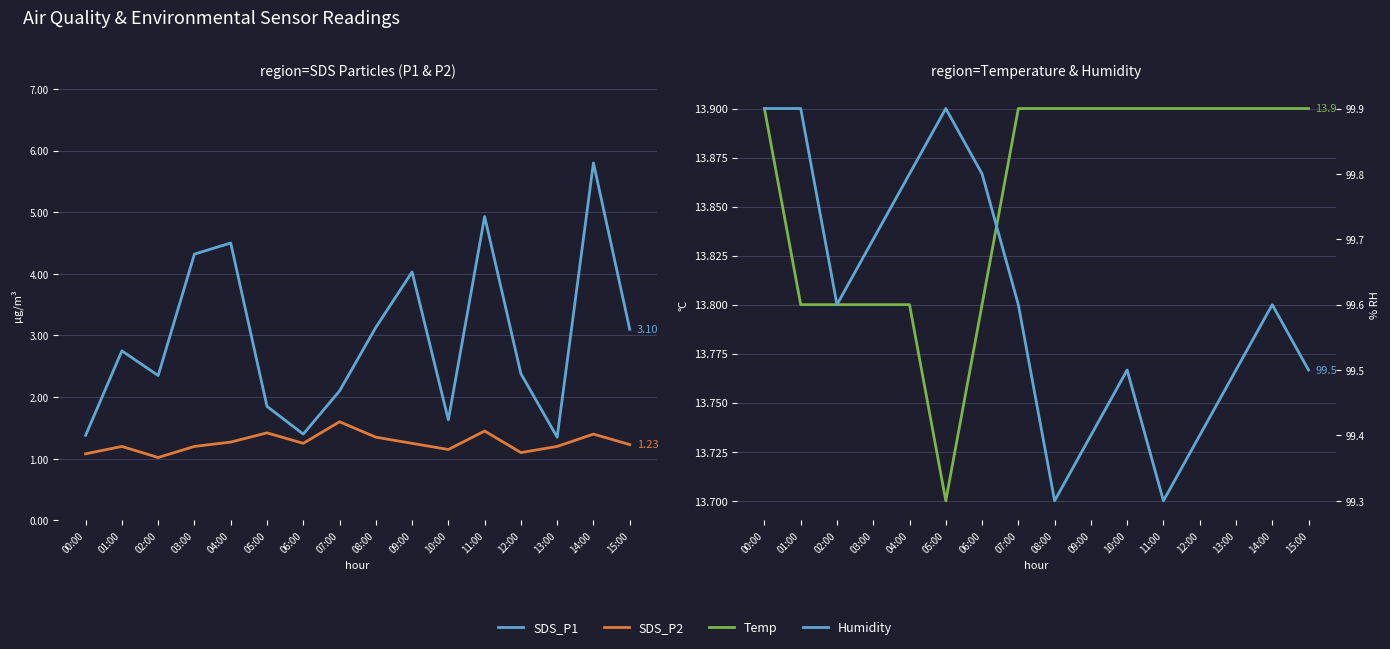

Which category has the highest value in the SDS_P1 series?

14:00